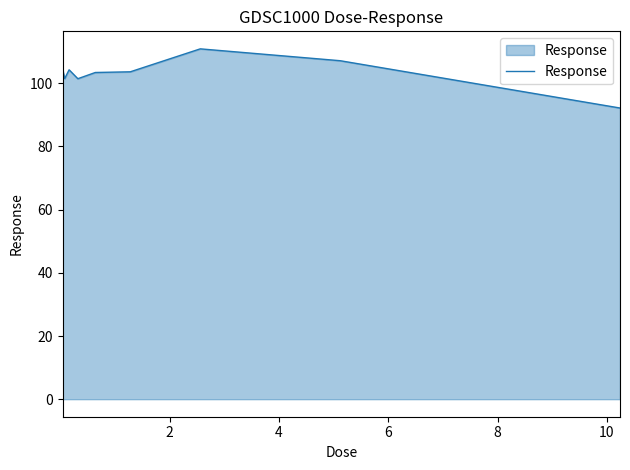

What is the smallest value displayed?

92.2